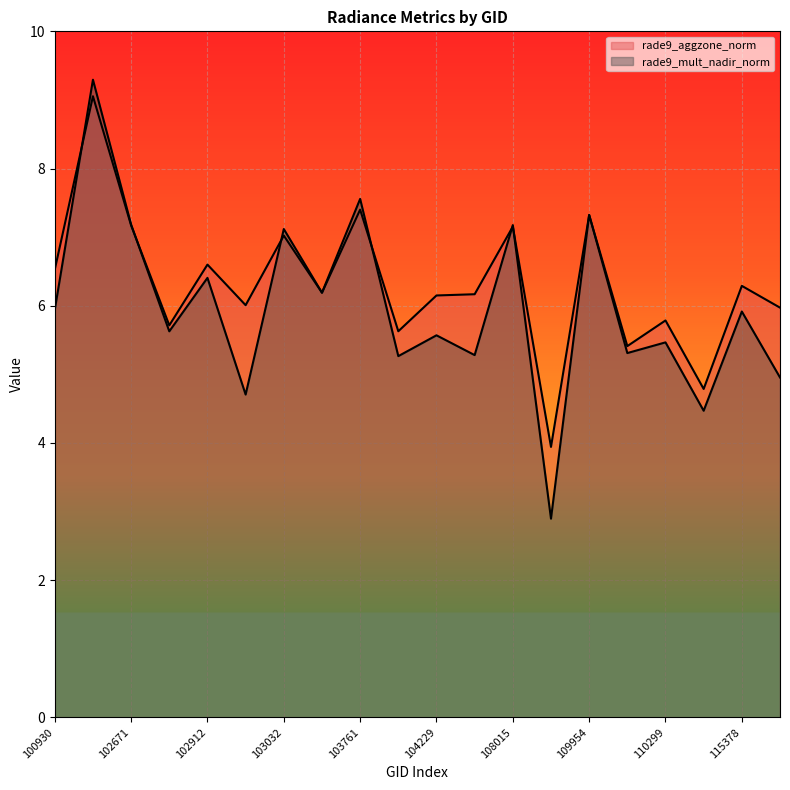

What is the difference between the second highest and second lowest values in the rade9_aggzone_norm series?

2.6